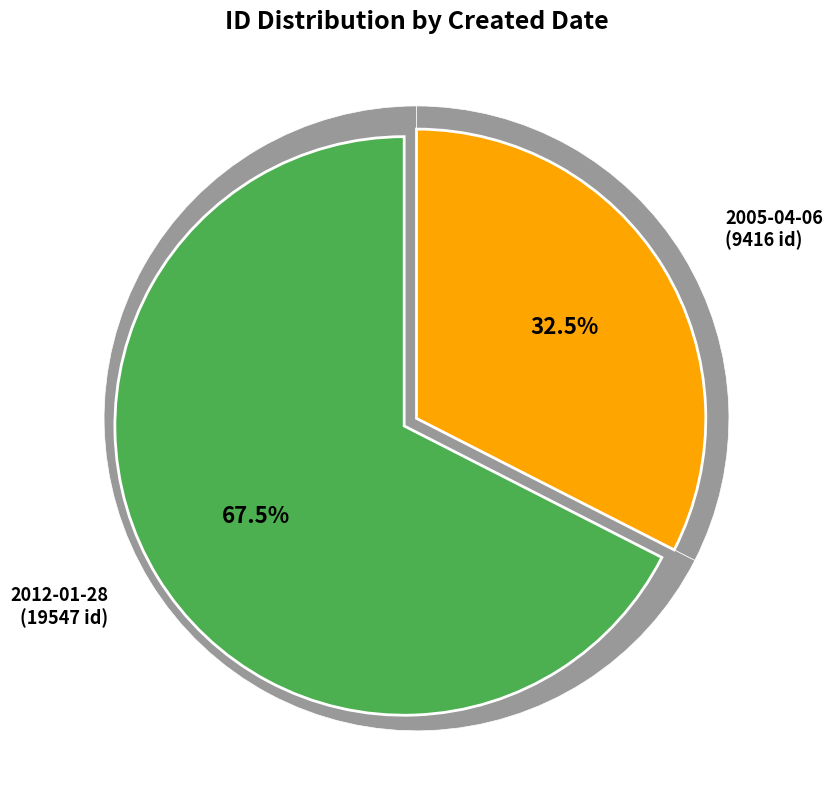

What is the ratio of the value at 2012-01-28 to the value at 2005-04-06?

2.1